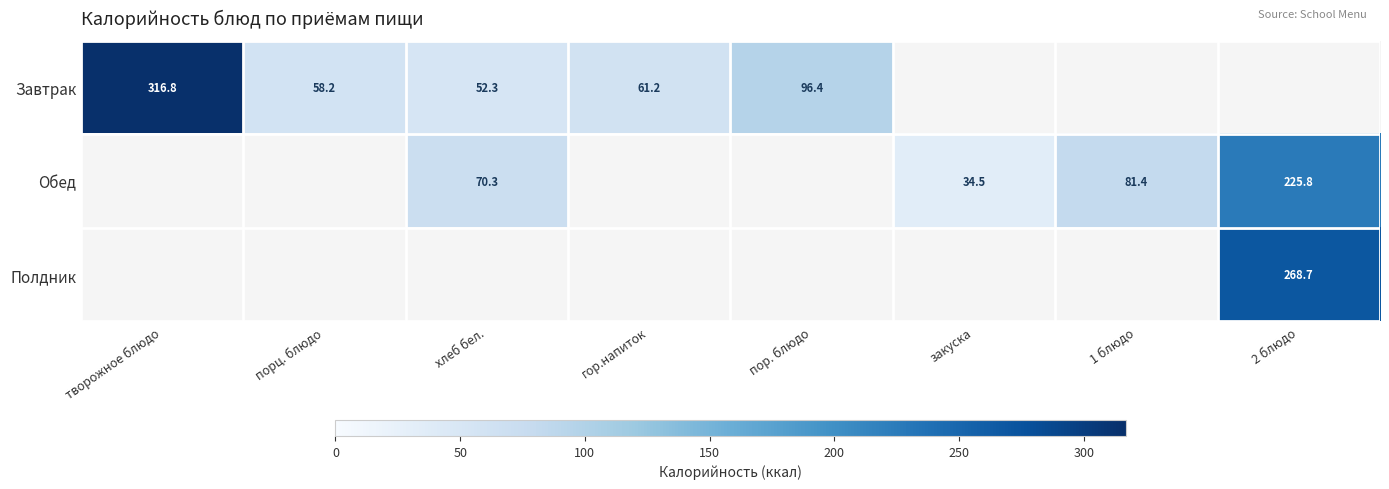

Which has a higher value, хлеб бел. or 2 блюдо?

2 блюдо